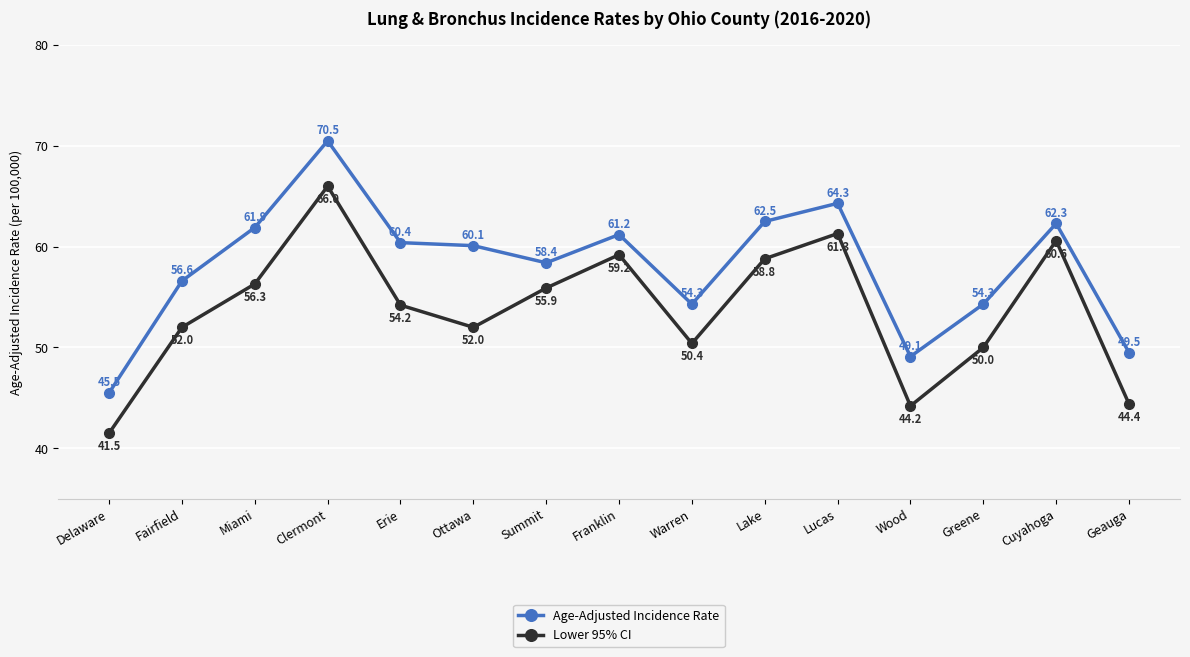

True or false: Age-Adjusted Incidence Rate and Lower 95% CI cross at least once.

False